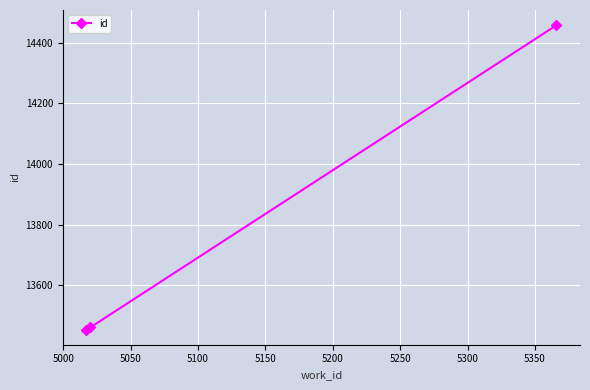

What is the average value?

13791